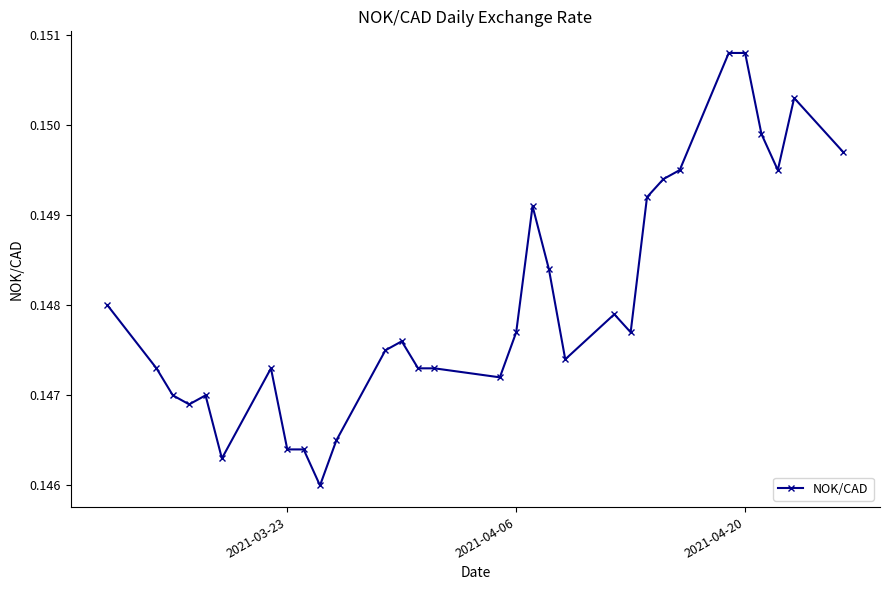

True or false: there are more than 1 points higher than both neighbors.

True